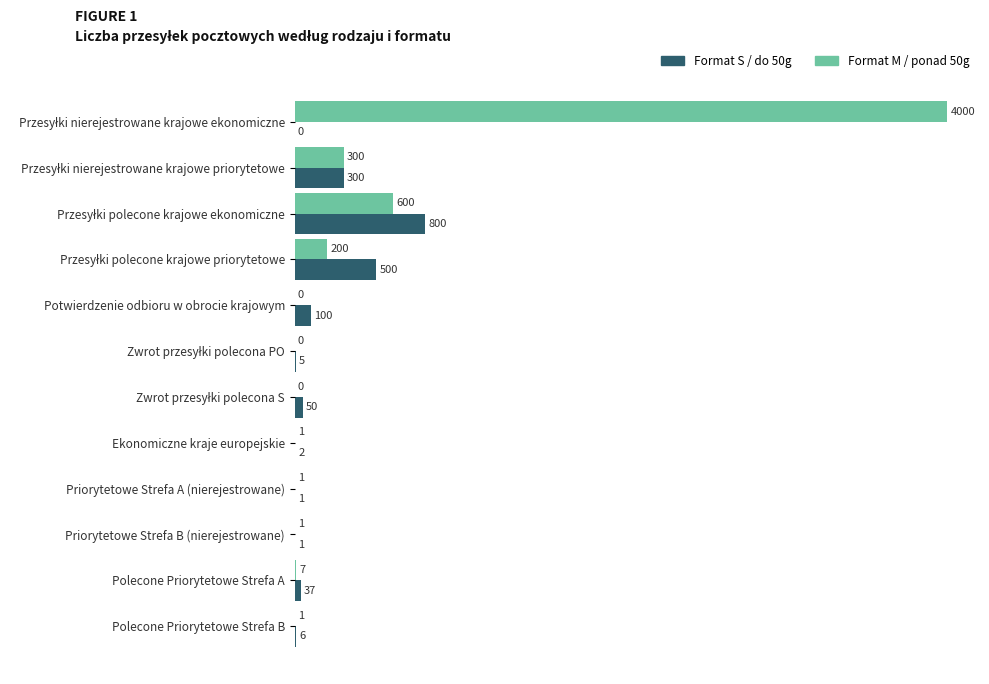

The Format M / ponad 50g series shows 1338 at Potwierdzenie odbioru w obrocie krajowym. True or false?

False